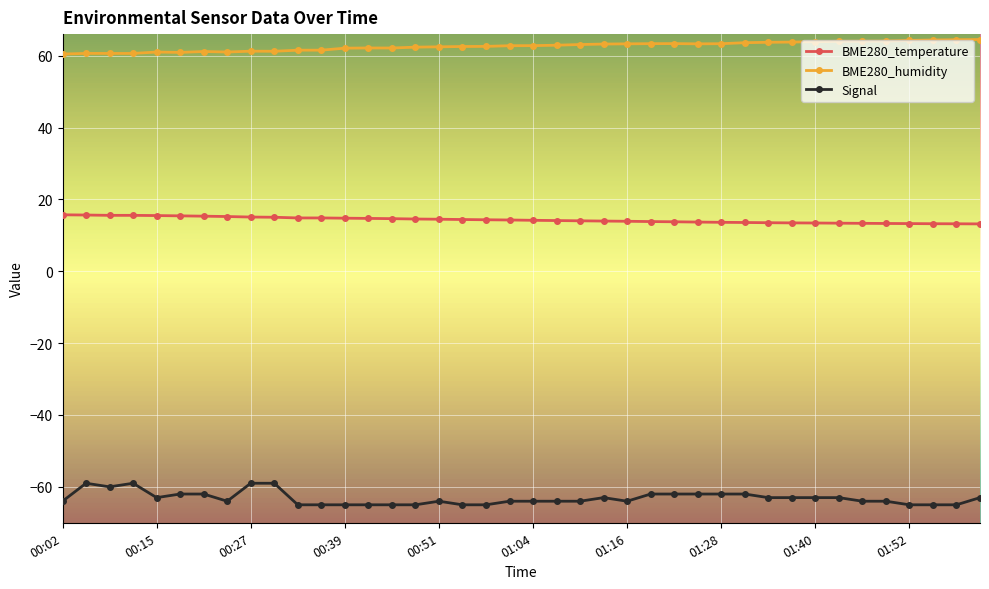

True or false: BME280_humidity and BME280_temperature intersect in this chart.

False